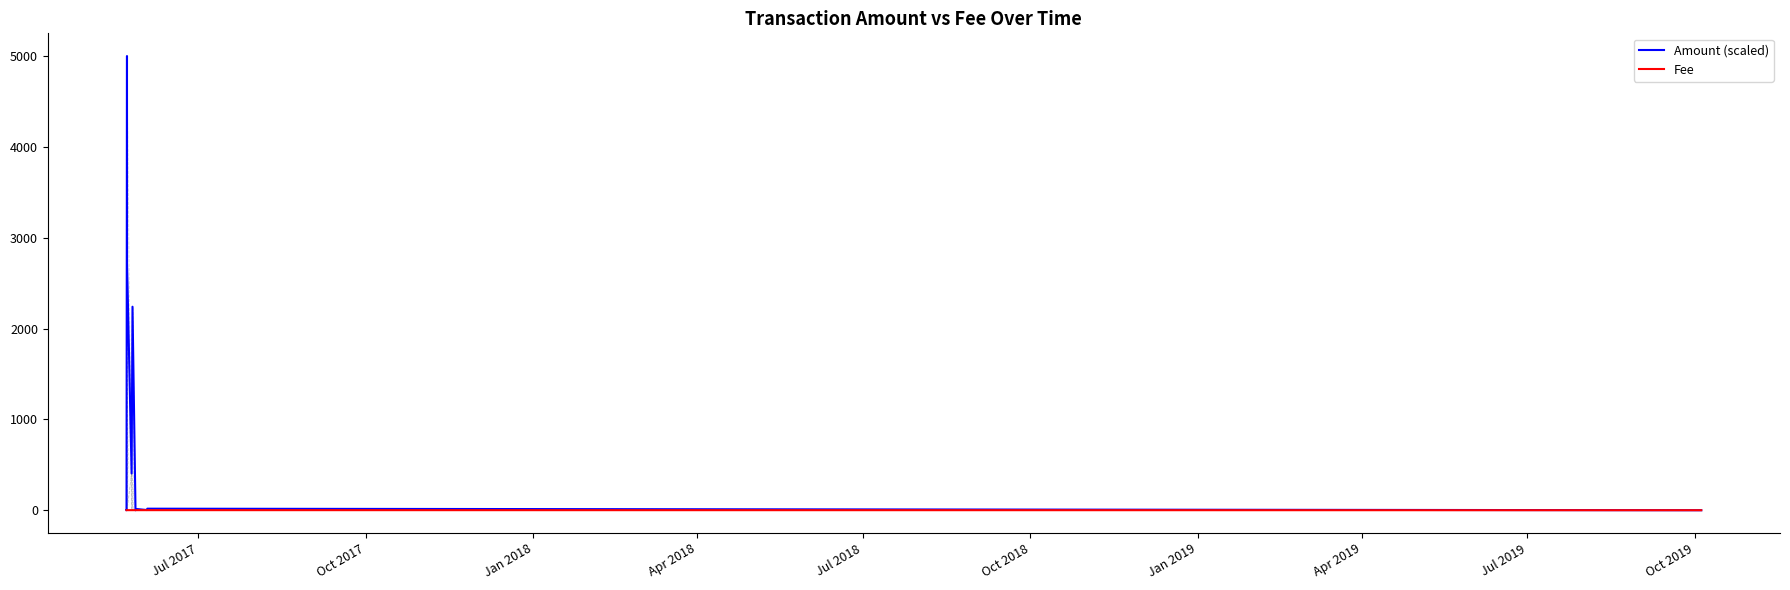

List the series in order of their overall mean, lowest first.

Fee, Amount (scaled)